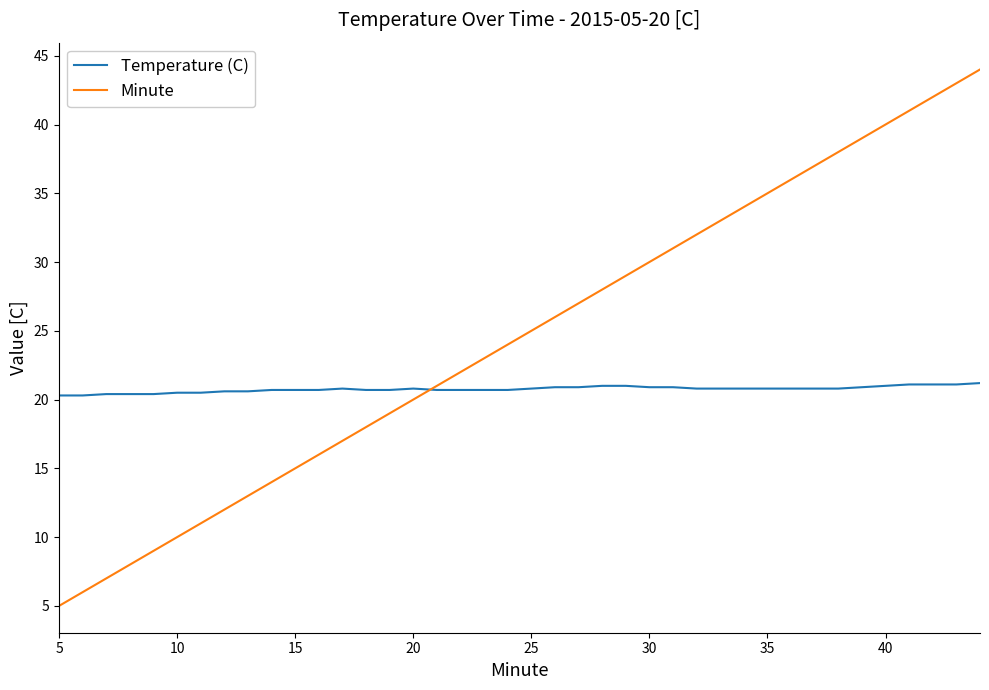

What is the minimum value shown in the chart?

5.0